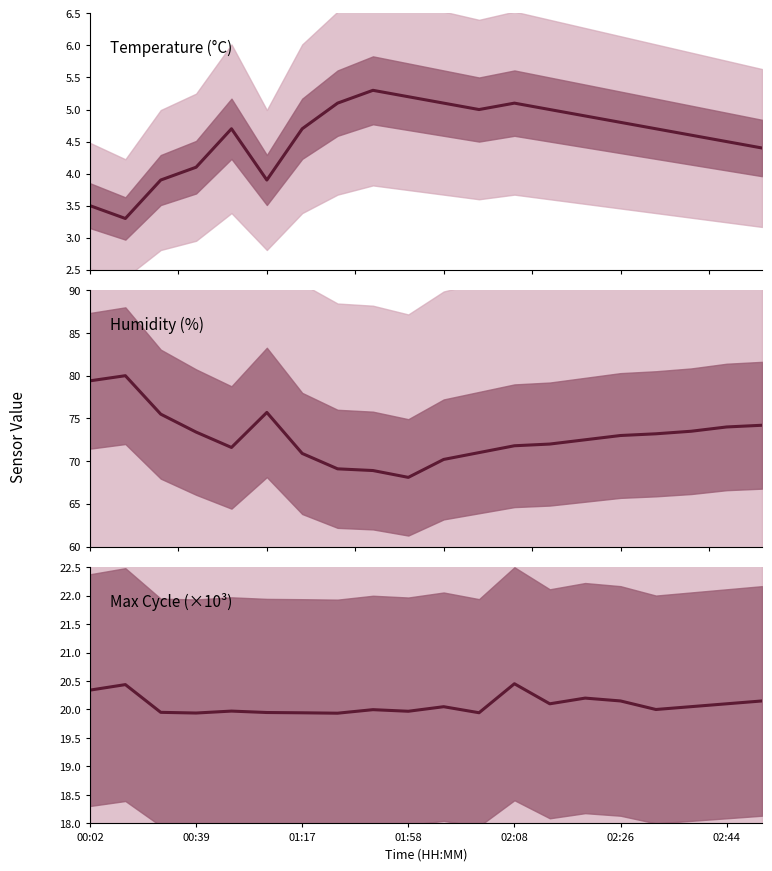

Which series has the largest total across all categories?

Humidity (%)